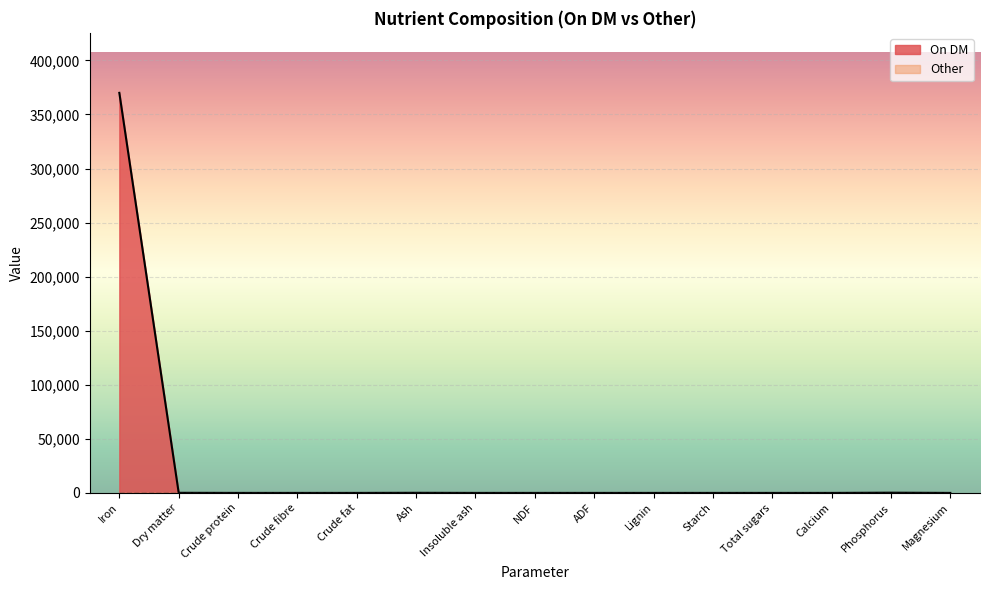

Rank the categories by value from highest to lowest.

Iron, Phosphorus, Dry matter, Ash, Crude protein, Crude fibre, Crude fat, Insoluble ash, NDF, ADF, Lignin, Starch, Total sugars, Calcium, Magnesium